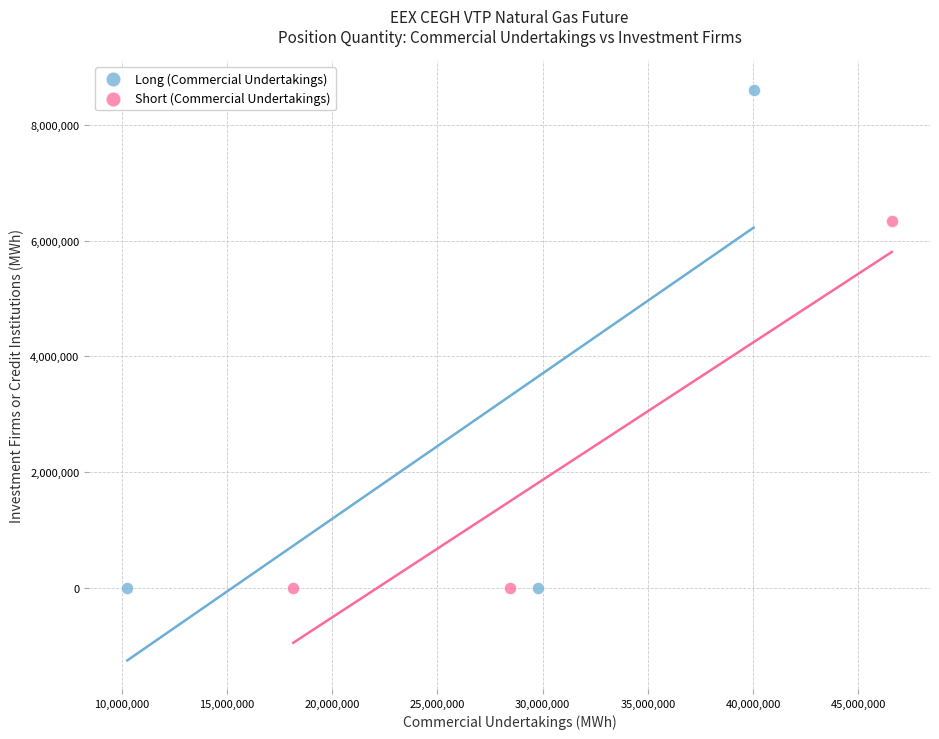

Which series has the widest spread of Y values?

Long (Commercial Undertakings)